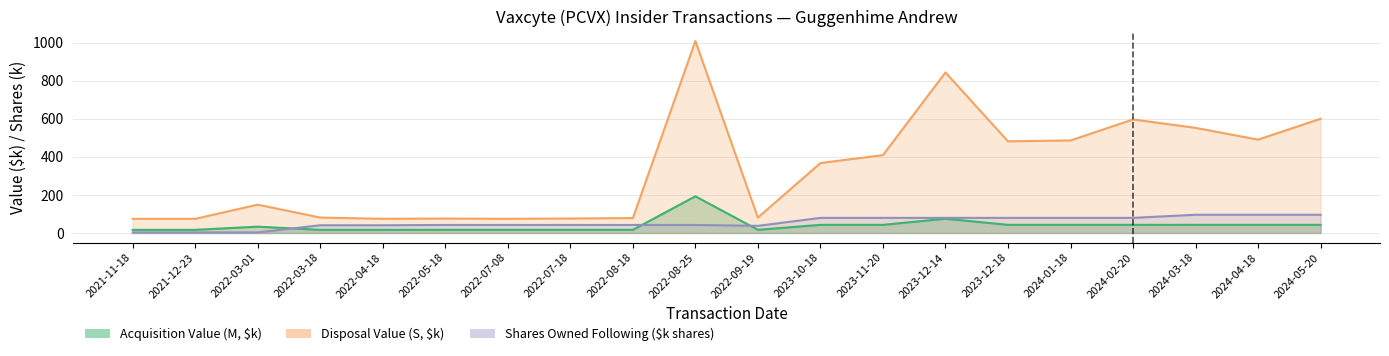

List the labels in order of sharesOwnedFollowingTransaction value, largest first.

2024-03-18, 2024-04-18, 2024-05-20, 2023-10-18, 2023-11-20, 2023-12-14, 2023-12-18, 2024-01-18, 2024-02-20, 2022-05-18, 2022-07-08, 2022-07-18, 2022-08-18, 2022-08-25, 2022-03-18, 2022-04-18, 2022-09-19, 2021-11-18, 2021-12-23, 2022-03-01